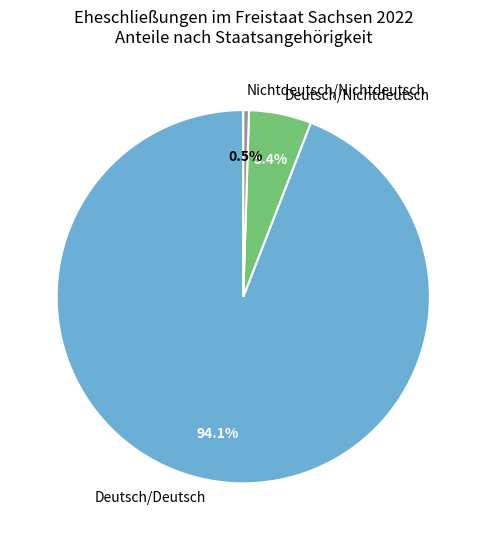

Which category has the biggest portion of the pie?

Deutsch/Deutsch